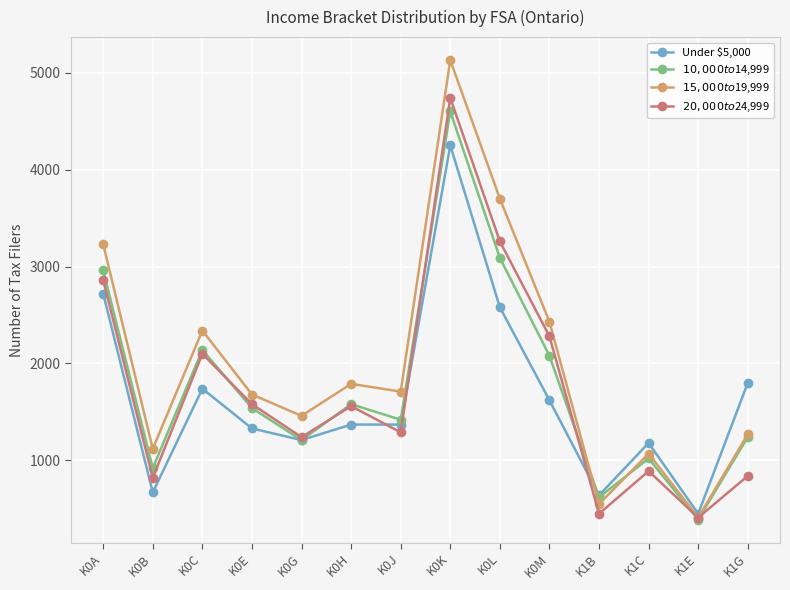

What is the difference between the Under $5,000 values at K0H and K1C?

190